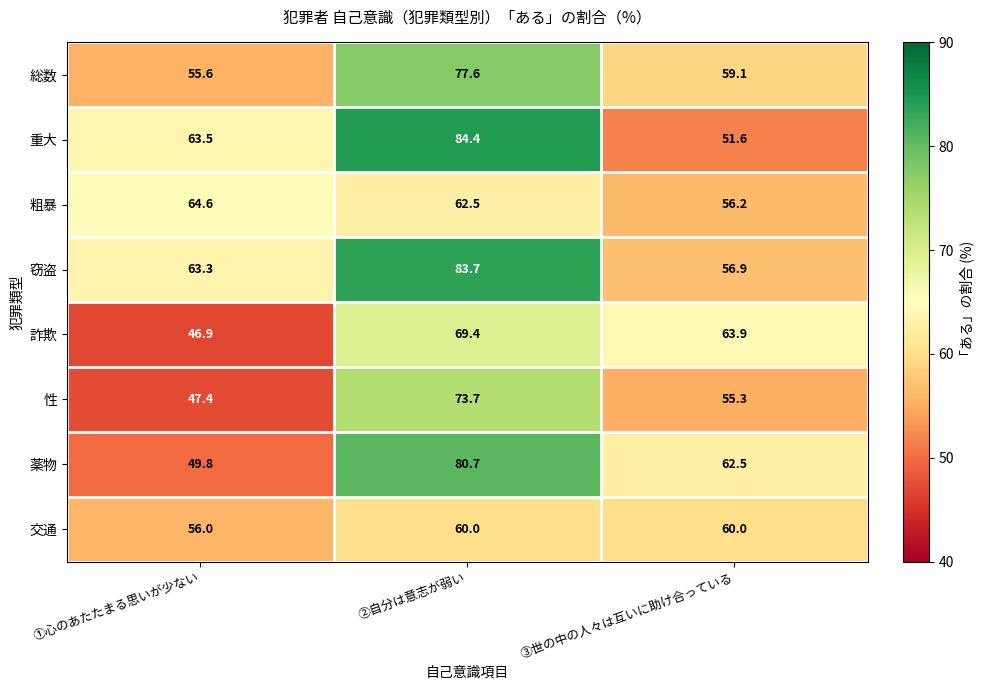

At which category is the sum across all series the highest?

②自分は意志が弱い